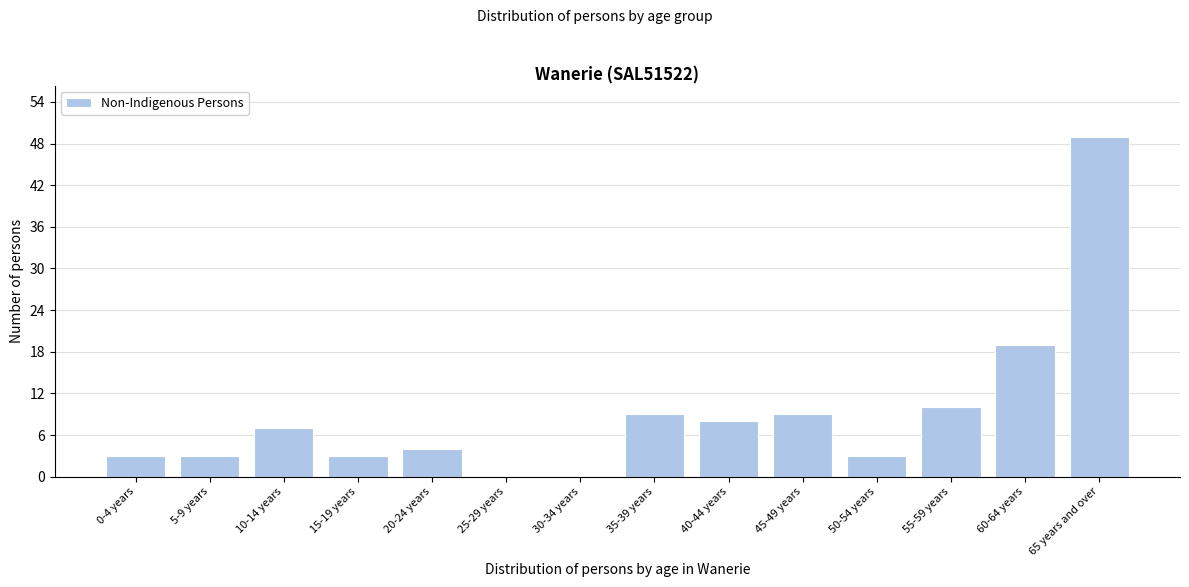

Reading right to left, what are all the values shown in this chart?

65 years and over=49	60-64 years=19	55-59 years=10	50-54 years=3	45-49 years=9	40-44 years=8	35-39 years=9	30-34 years=0	25-29 years=0	20-24 years=4	15-19 years=3	10-14 years=7	5-9 years=3	0-4 years=3